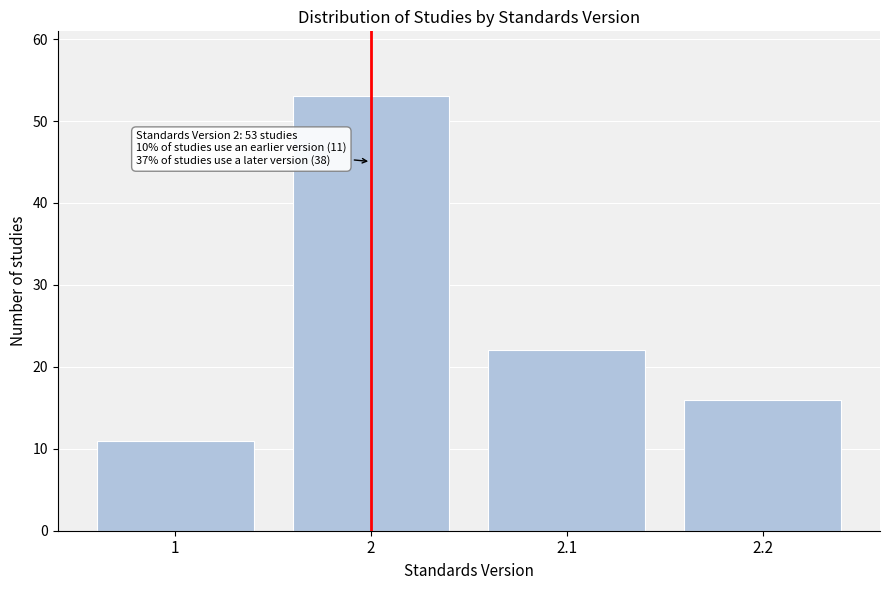

Reading right to left, list all the values displayed in this chart.

16	22	53	11